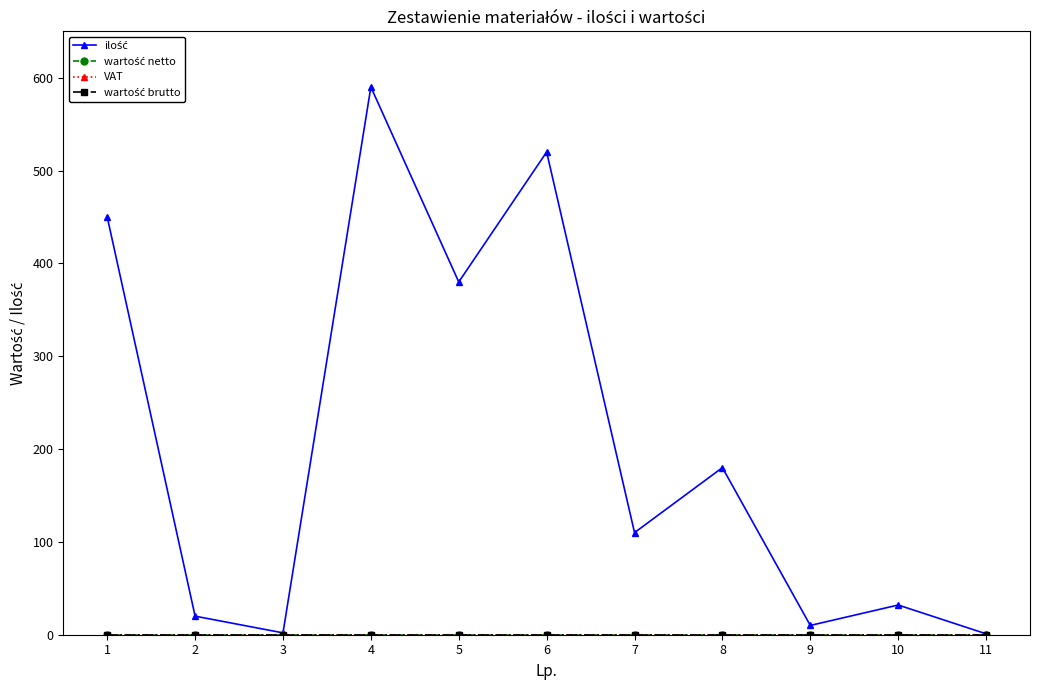

Is this an area chart (filled region under the line)?

No